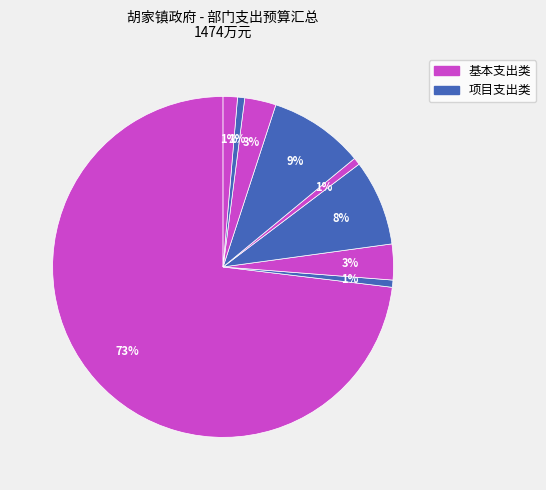

How many segments does this pie chart have?

9